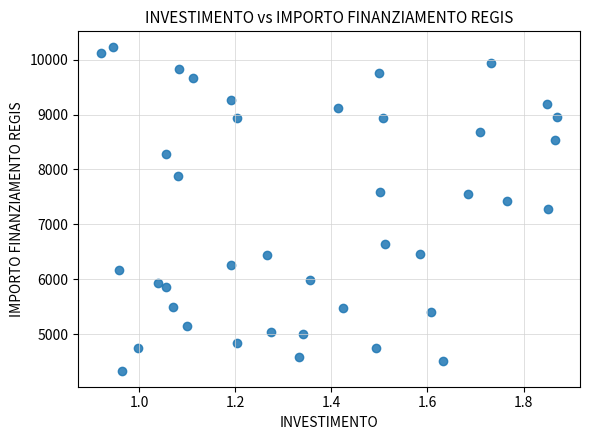

What is the range of Y values (max minus min)?

5888.2